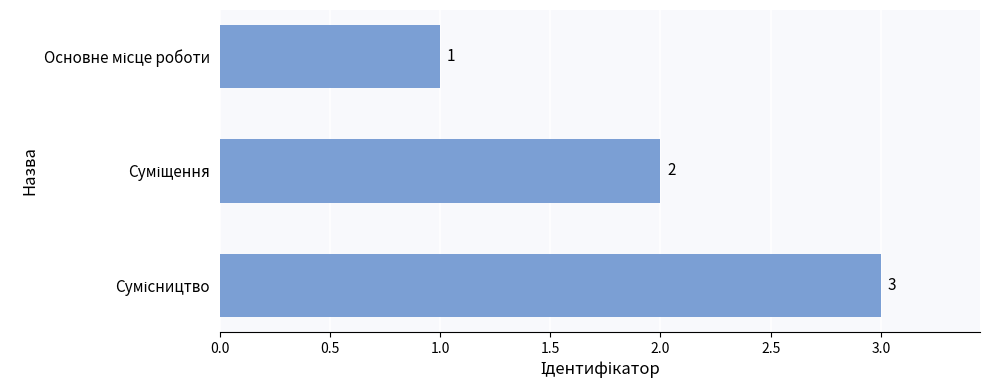

What is the sum of all values?

6